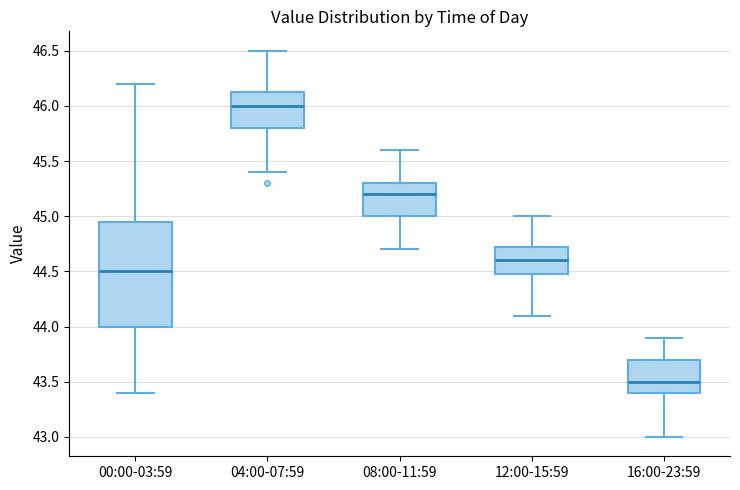

Comparing the boxes themselves (not the whiskers), which one is the tallest?

00:00-03:59